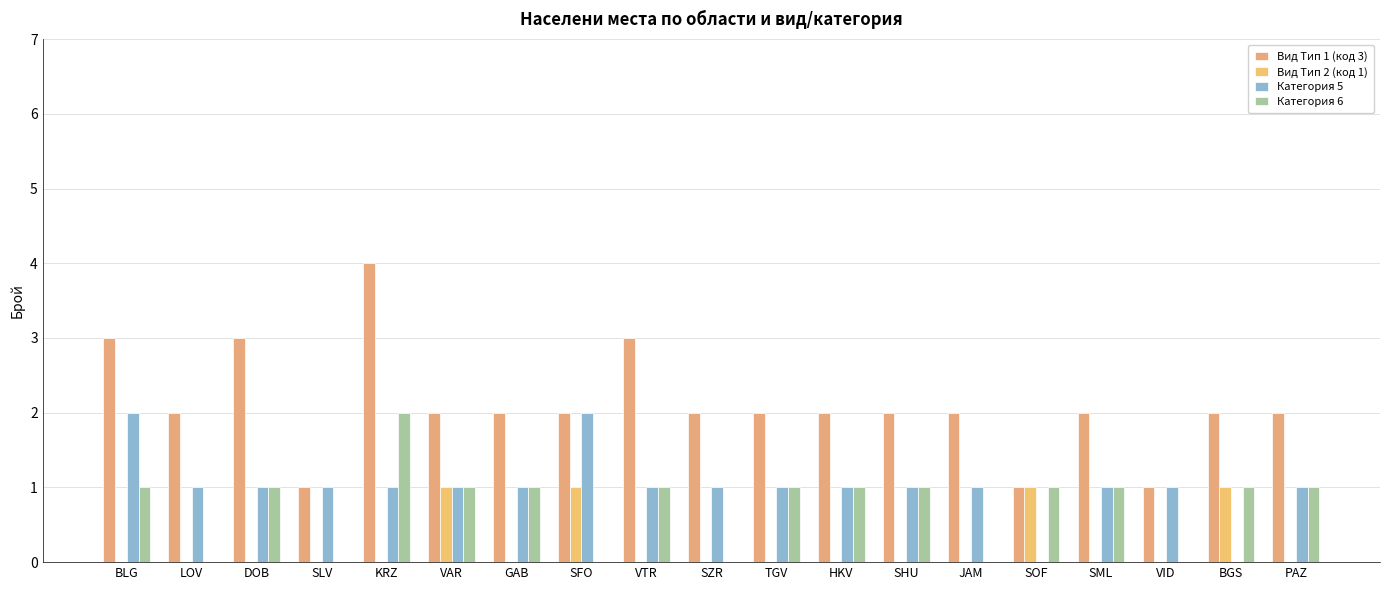

Which series has the largest total across all categories?

Вид Тип 1 (код 3)